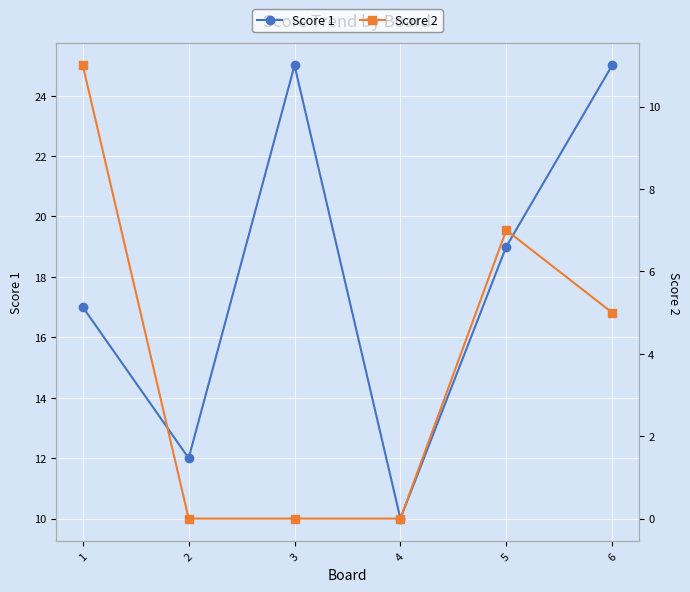

In Score 1, how many points are higher than both neighbors (excluding endpoints)?

1